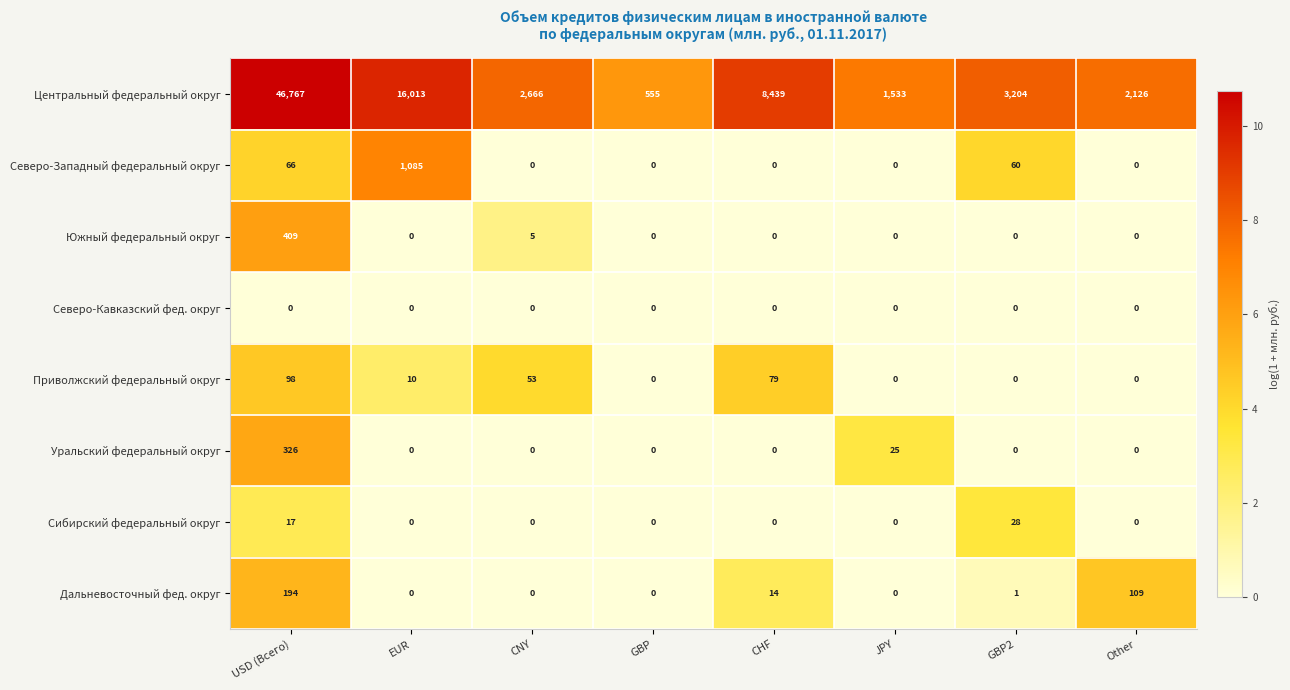

What is the highest value of the Уральский федеральный округ series?

326